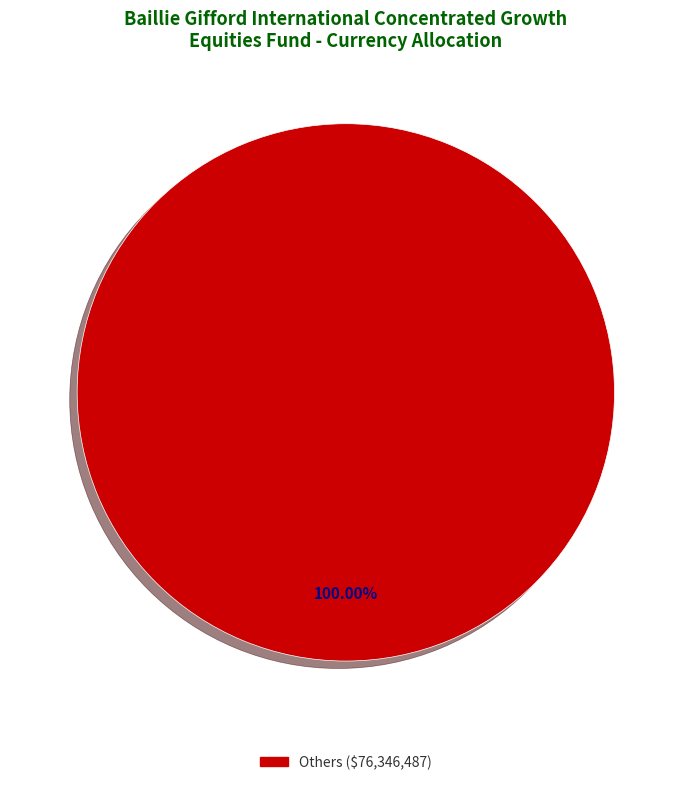

Does any single category account for the majority?

Yes